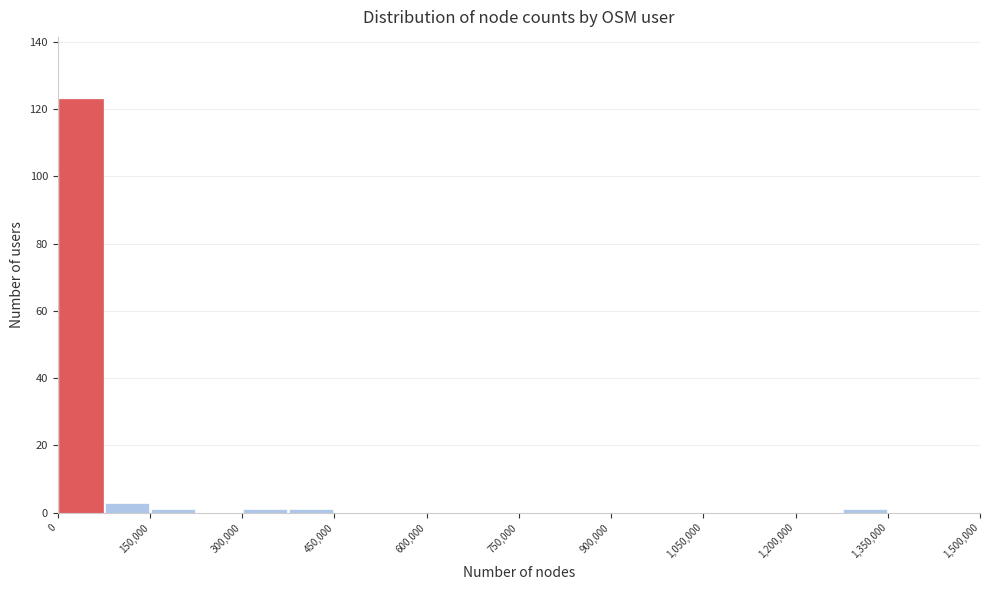

Read against the x-axis, roughly where is the centre of the tallest bar?

40000